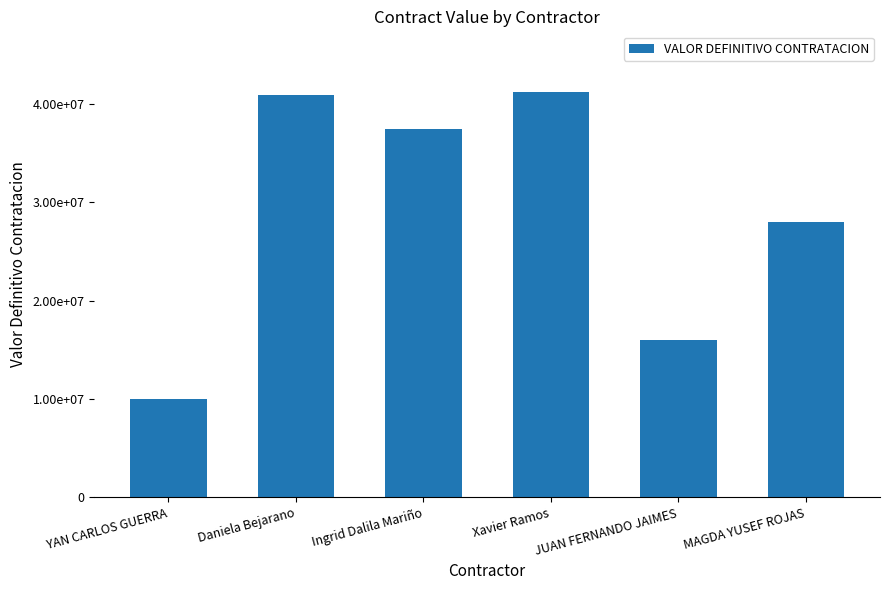

What is the approximate value at YAN CARLOS GUERRA, to the nearest 10?

9953100